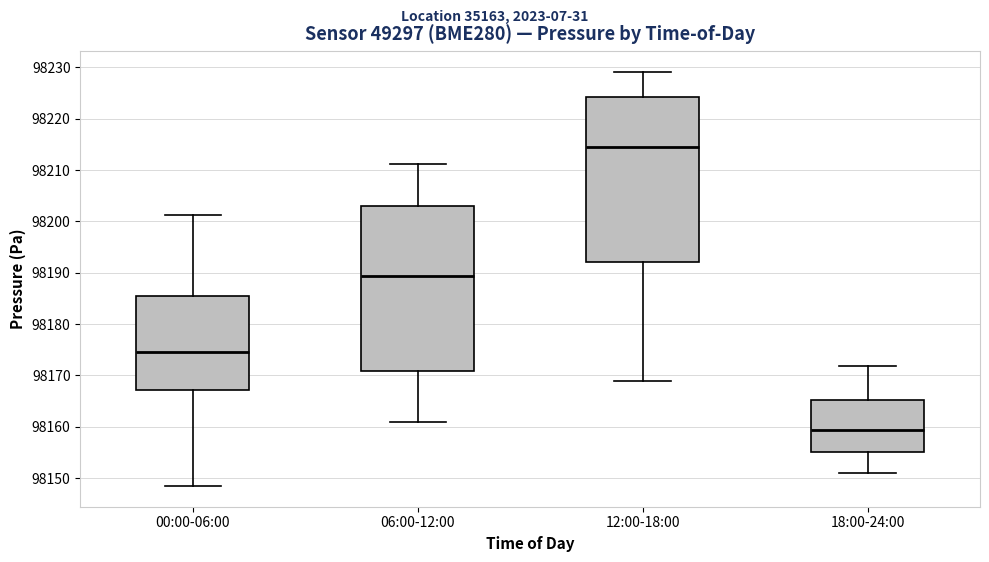

Where does the median line of the box for 00:00-06:00 sit on the y-axis? The values are not printed on the chart, so give them approximately, as read against the axis.

98175